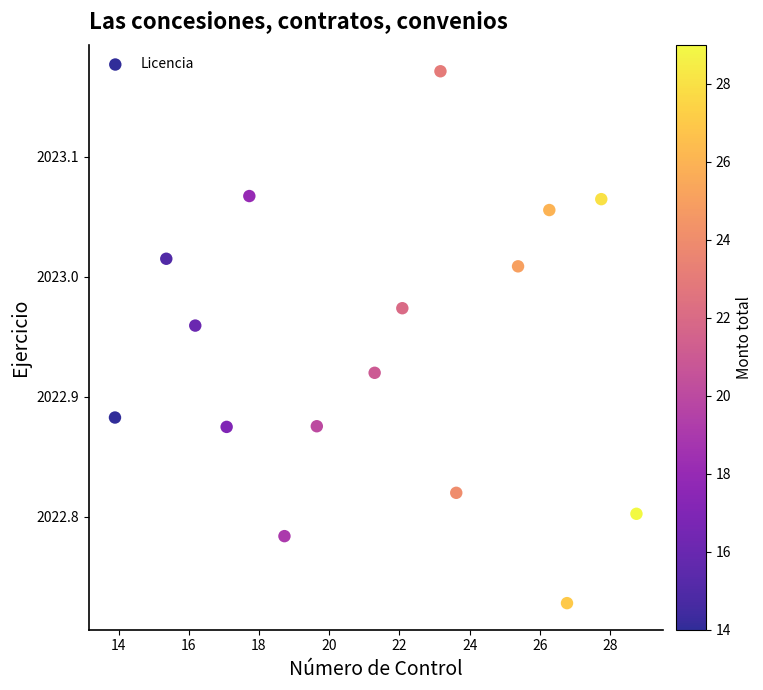

What is the range of X values (max minus min)?

14.8